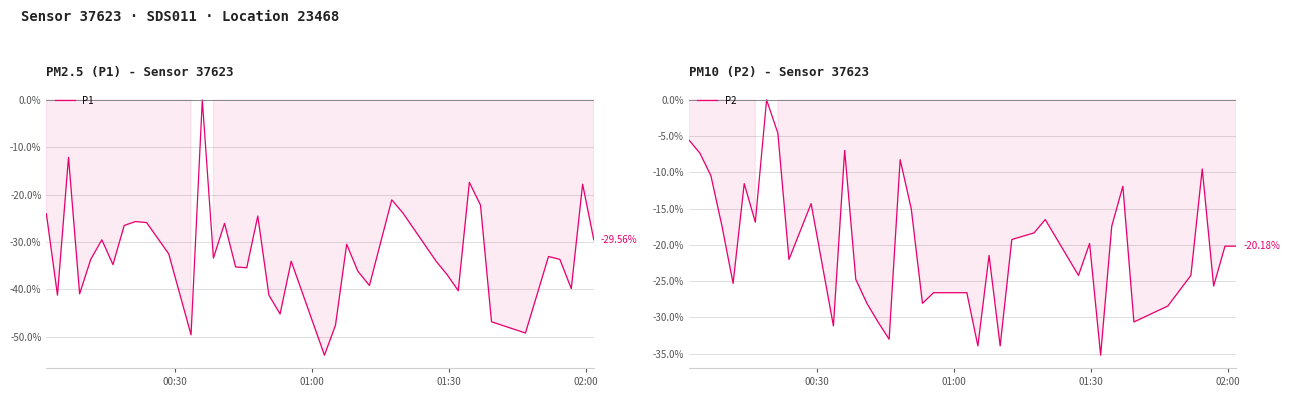

Which series has the widest spread of values?

P1